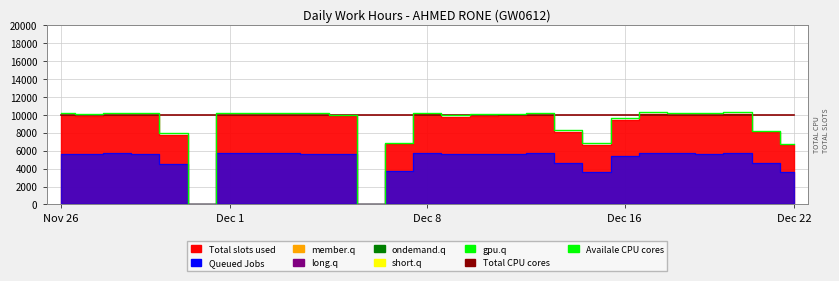

What is the difference between the Availale CPU cores values at 23 and 10?

142.8